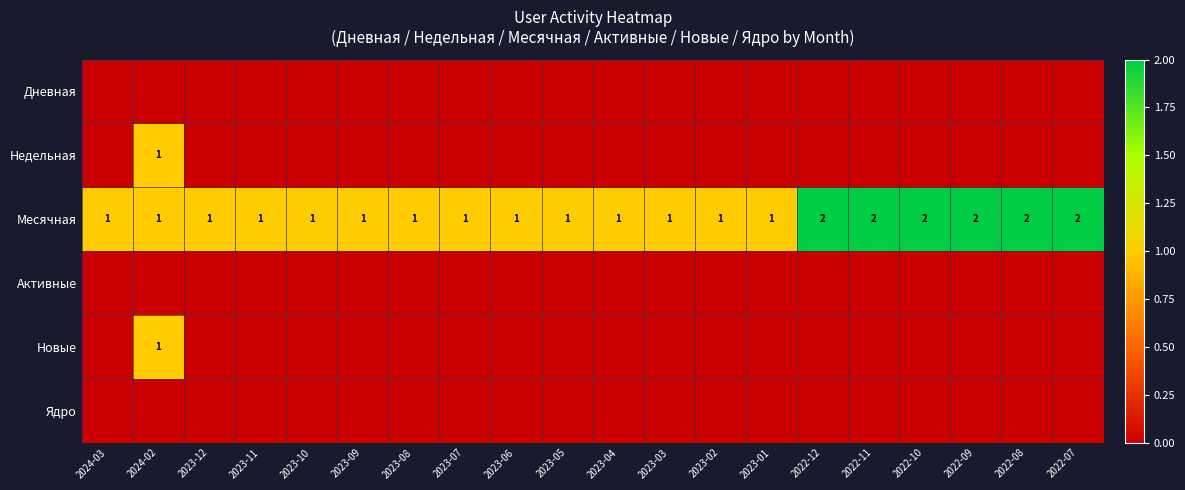

What is the sum of all Месячная values?

26